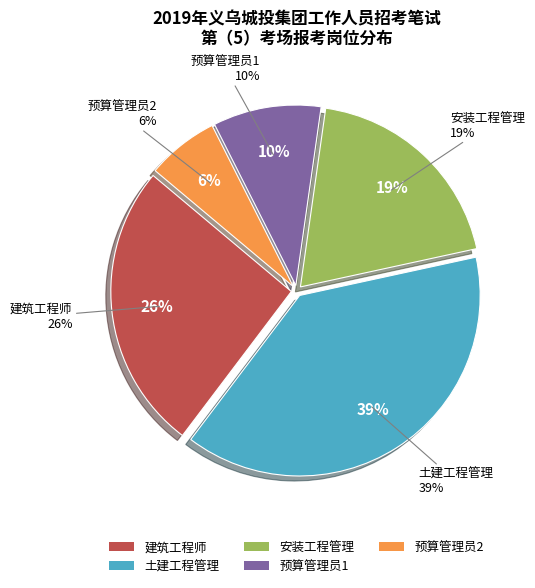

To the nearest percent, what percentage of the pie is 预算管理员1?

10%